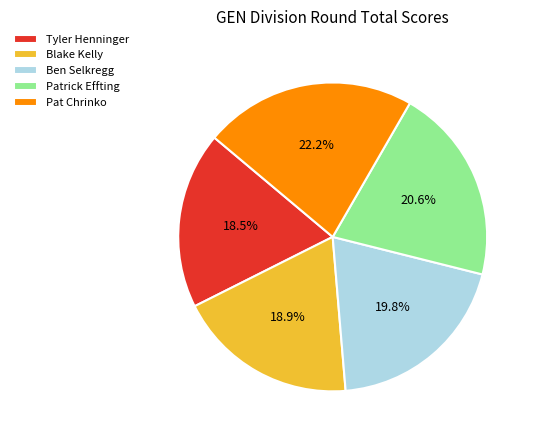

To the nearest percent, what portion does Pat Chrinko represent?

22%